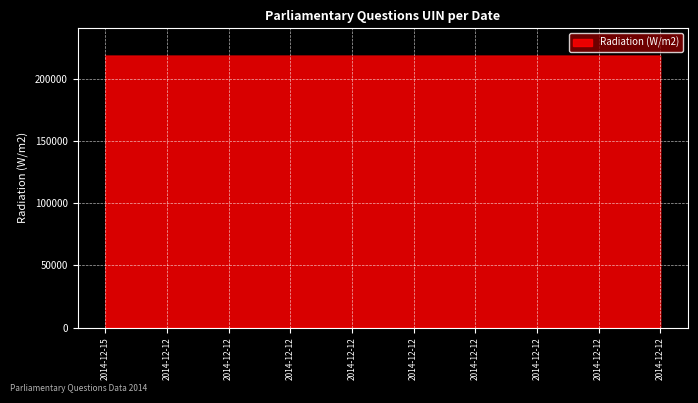

True or false: the data shows 130446 at 2014-12-15.

False